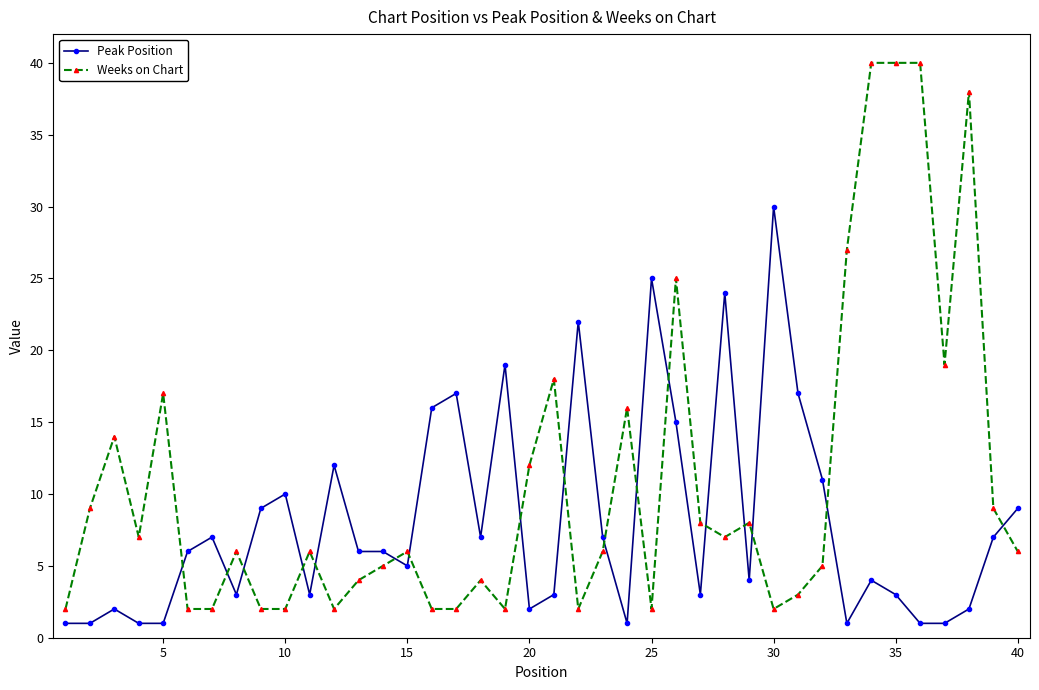

Which series has the largest range (max minus min)?

Weeks on Chart